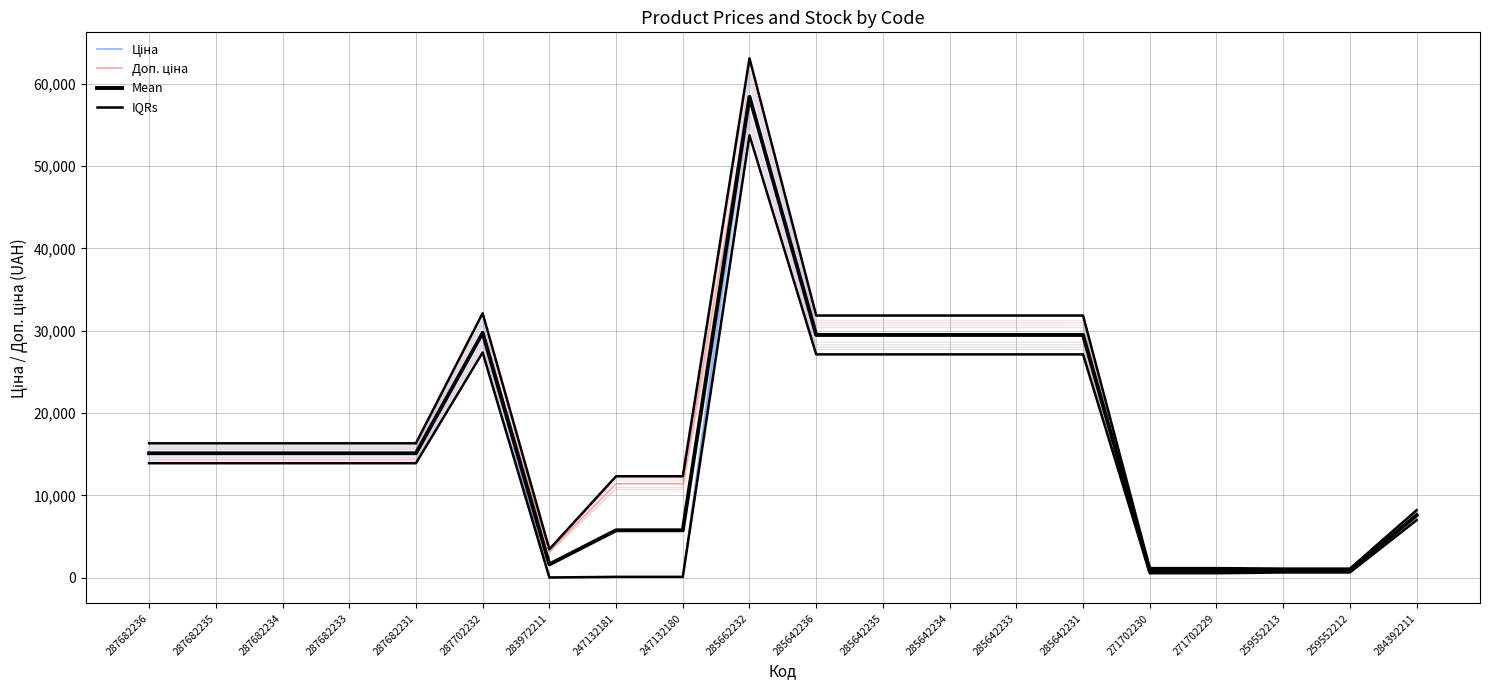

At which label does Mean reach its peak?

285662232